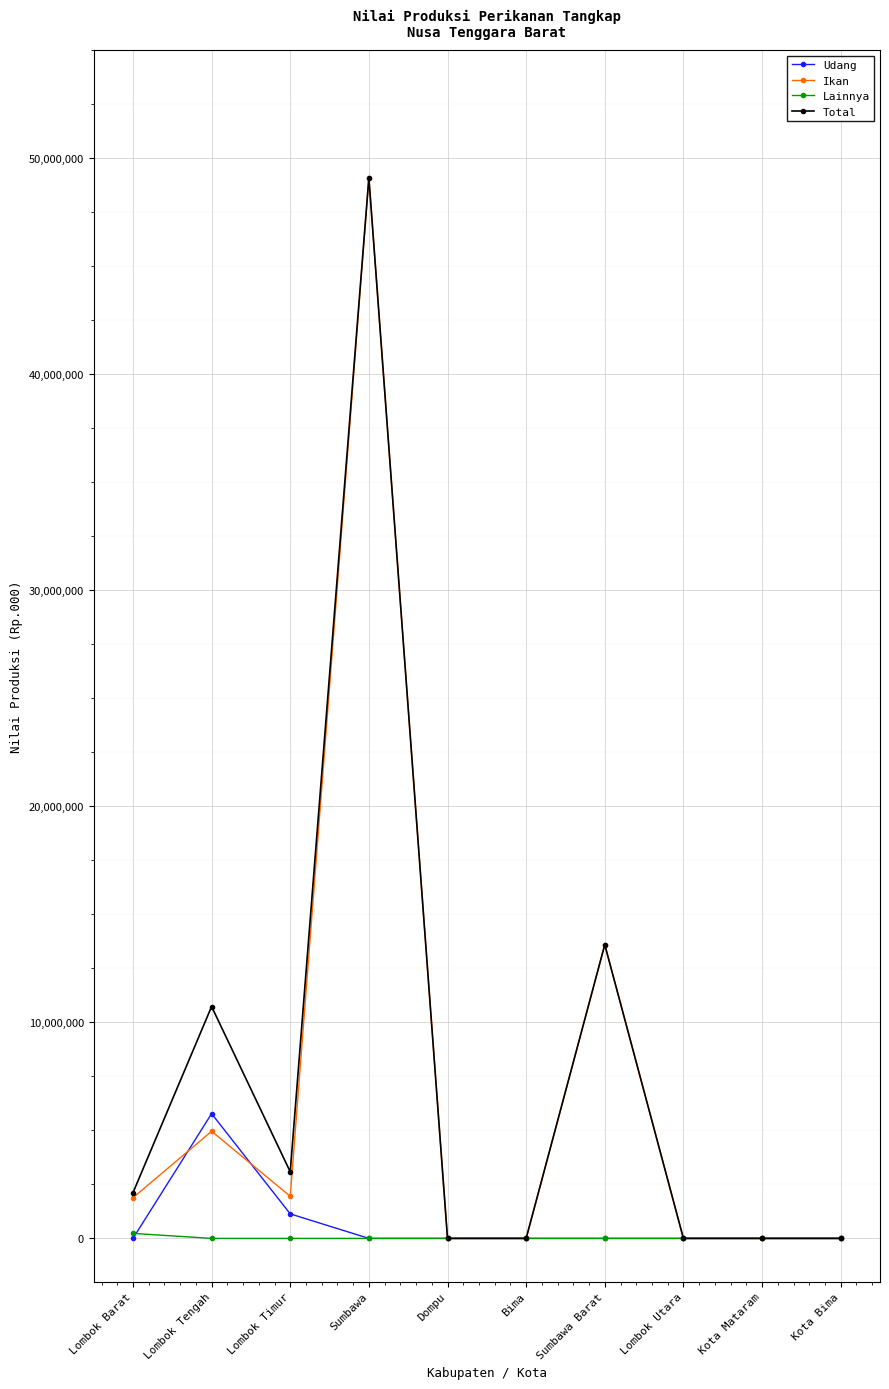

What is the difference between the maximum and minimum values in the Total series?

49096040.0